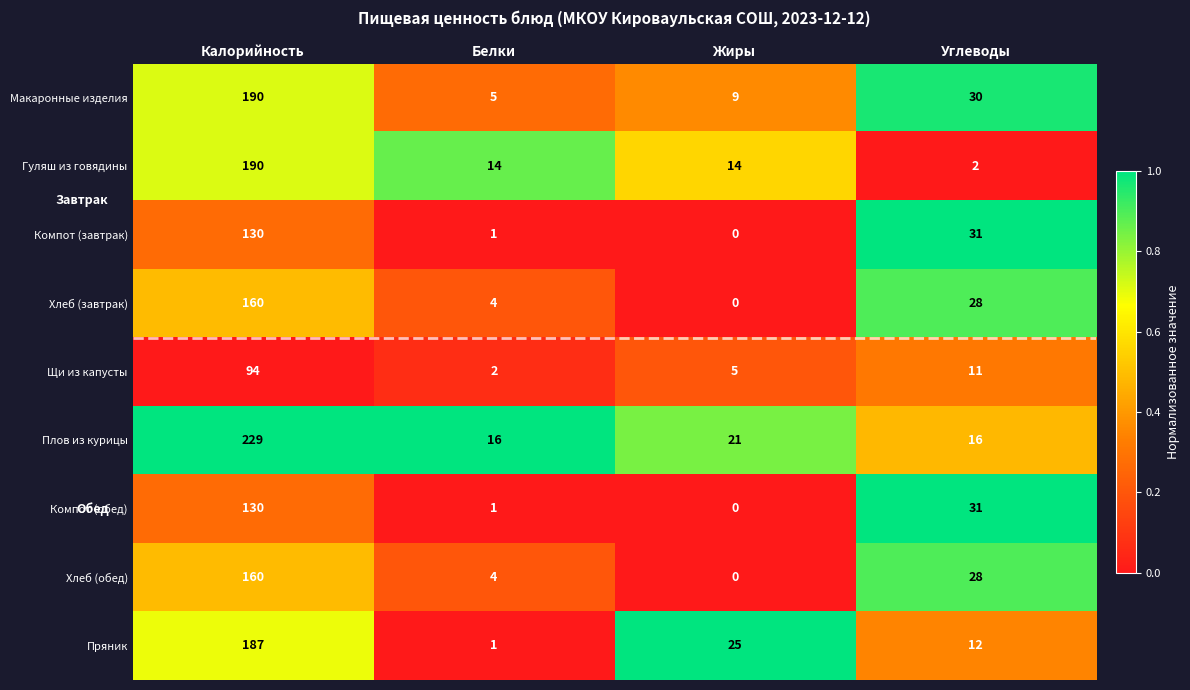

The value of Щи из капусты at Углеводы is 11. True or false?

True